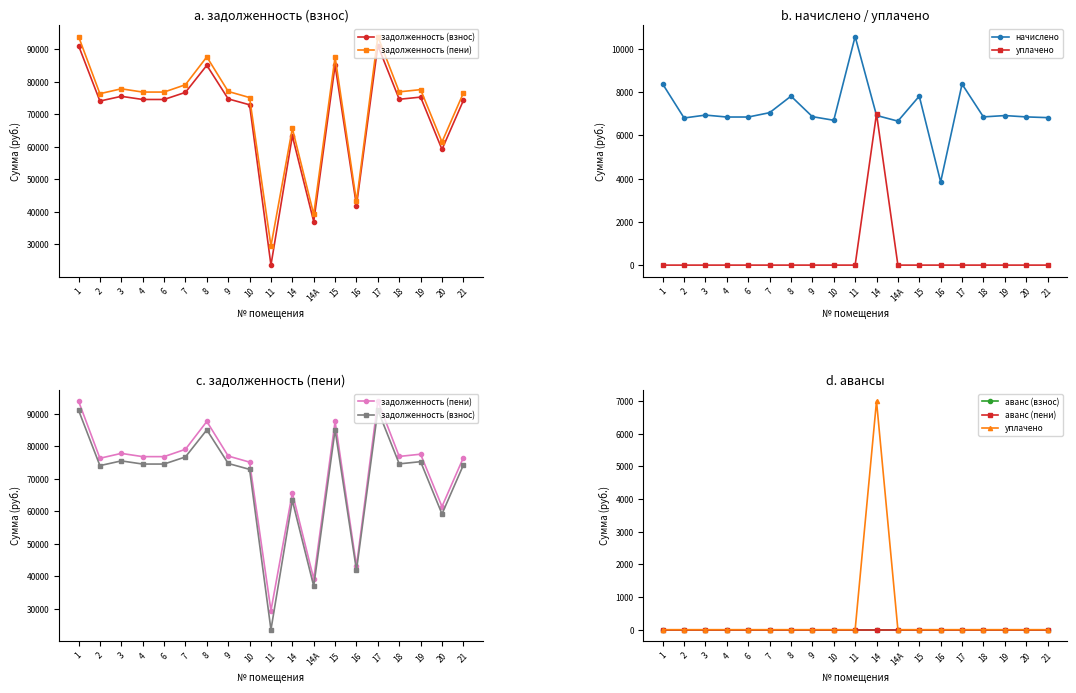

Reading left to right, list all the values displayed in this chart.

задолженность (взнос): 91134.0	74061.7	75519.7	74547.7	74547.7	76734.8	85058.4	74729.9	72907.2	23562.3	63337.4	36973.5	85058.4	41861.0	91134.0	74608.3	75276.8	59184.3	74243.9
задолженность (пени): 93924.0	76329.1	77831.7	76829.9	76829.9	79084.0	87662.4	77017.7	75139.2	29450.5	65643.8	39192.5	87662.4	43142.6	93924.0	76892.4	77581.4	61468.4	76516.8
начислено: 8370.0	6802.0	6935.9	6846.7	6846.7	7047.5	7812.0	6863.4	6696.0	10568.0	6919.2	6656.9	7812.0	3844.6	8370.0	6852.2	6913.6	6852.2	6818.8
уплачено: 0.0	0.0	0.0	0.0	0.0	0.0	0.0	0.0	0.0	0.0	7000.0	0.0	0.0	0.0	0.0	0.0	0.0	0.0	0.0
аванс (взнос): 0.0	0.0	0.0	0.0	0.0	0.0	0.0	0.0	0.0	0.0	0.0	0.0	0.0	0.0	0.0	0.0	0.0	0.0	0.0
аванс (пени): 0.0	0.0	0.0	0.0	0.0	0.0	0.0	0.0	0.0	0.0	0.0	0.0	0.0	0.0	0.0	0.0	0.0	0.0	0.0